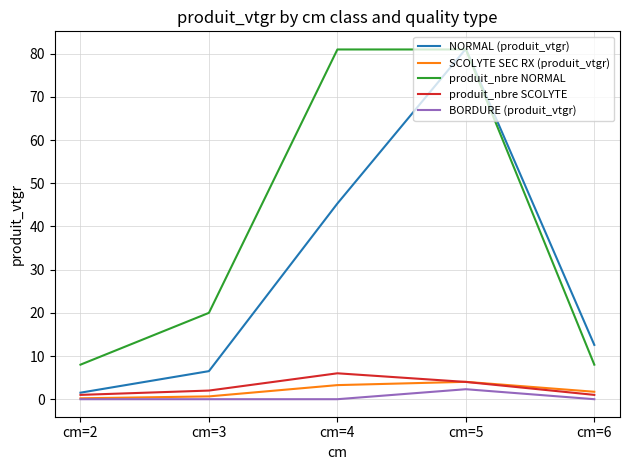

At how many categories does at least one series exceed 22?

2